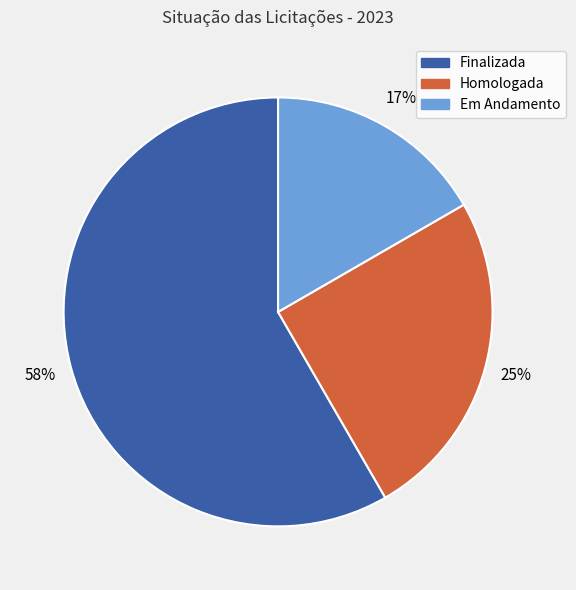

Is the sum of Finalizada and Homologada greater than half?

Yes